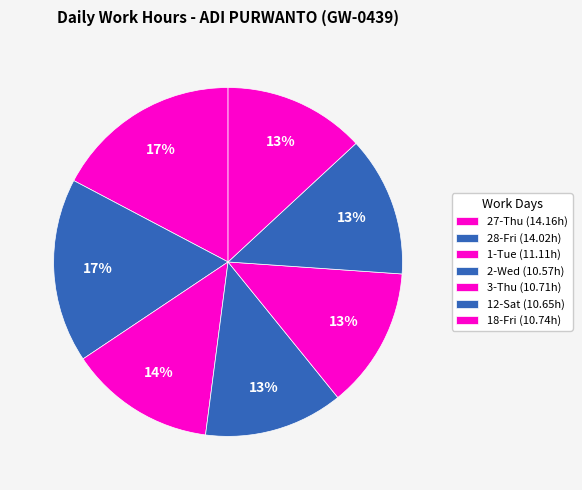

Is it true that 18-Fri is 13% of the pie?

True